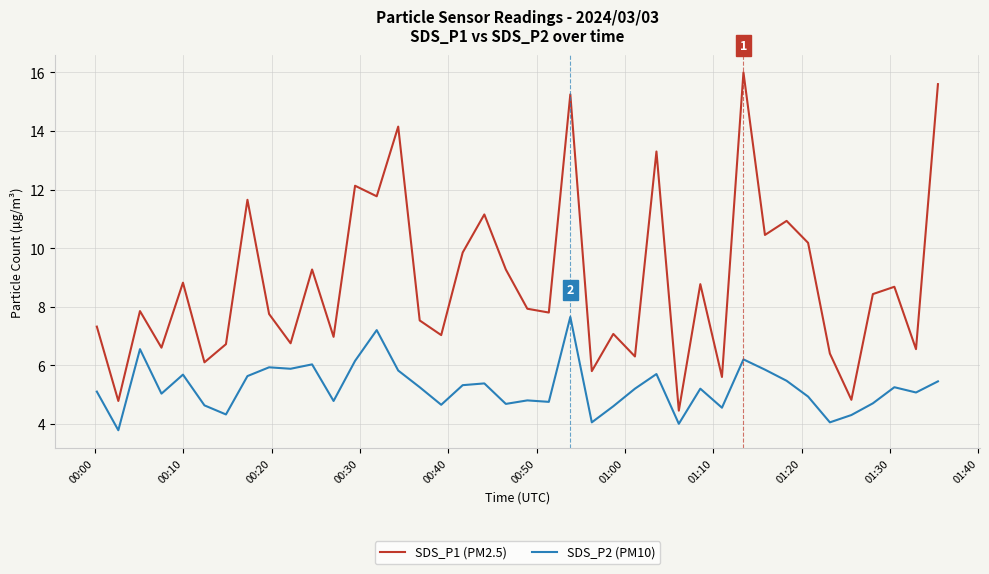

What is the maximum value for SDS_P2 (PM10)?

7.7